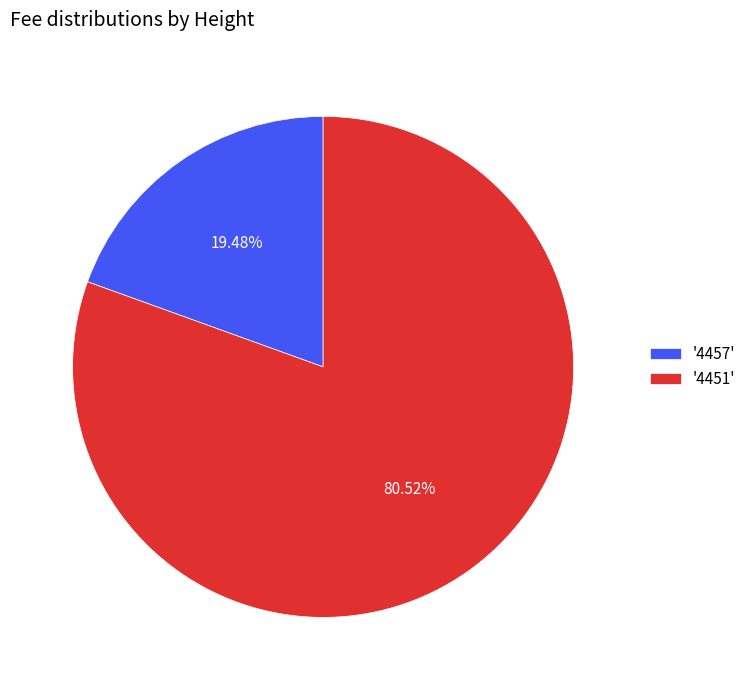

Which slice is the smallest?

'4457'